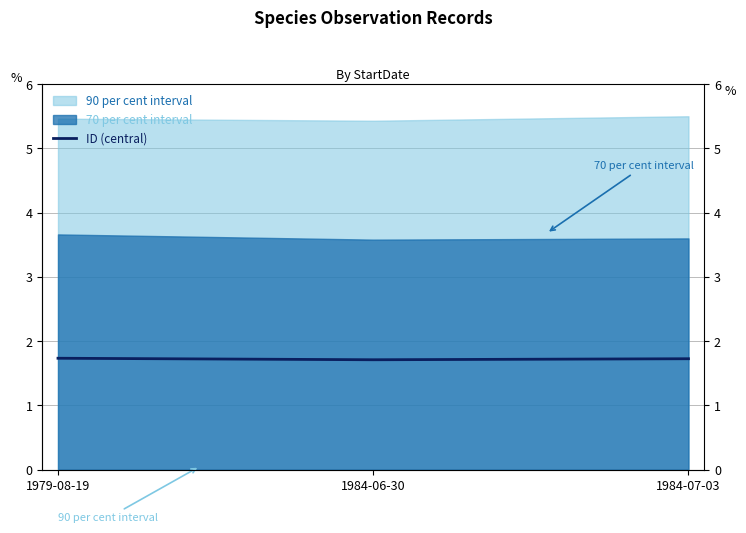

True or false: the data shows 1.7 at 1984-06-30.

True